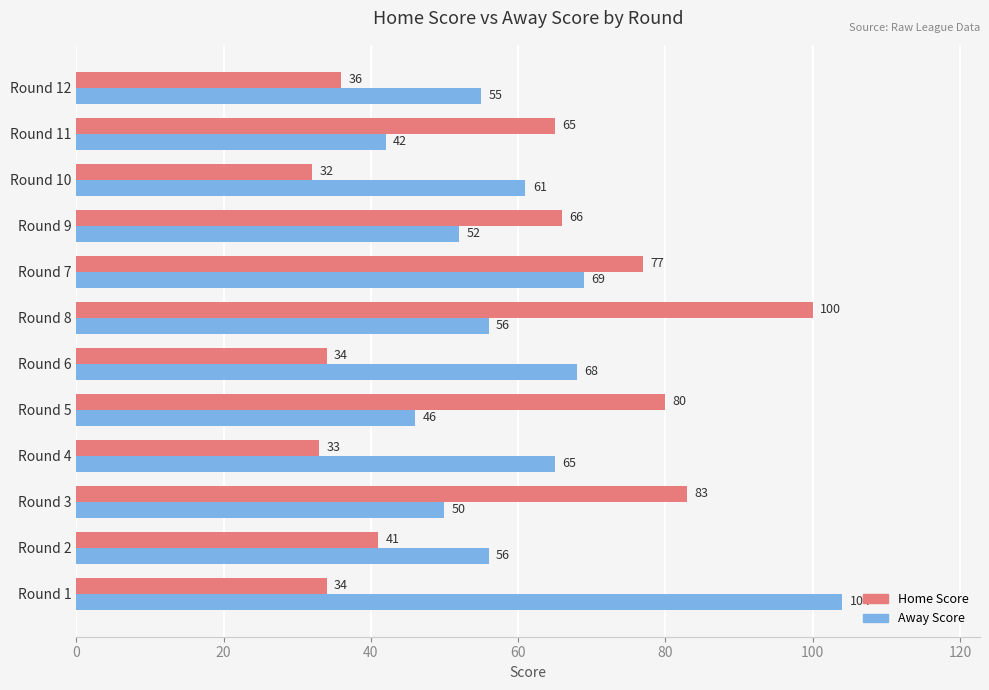

Rank the series by their maximum value, from lowest to highest.

Home Score, Away Score